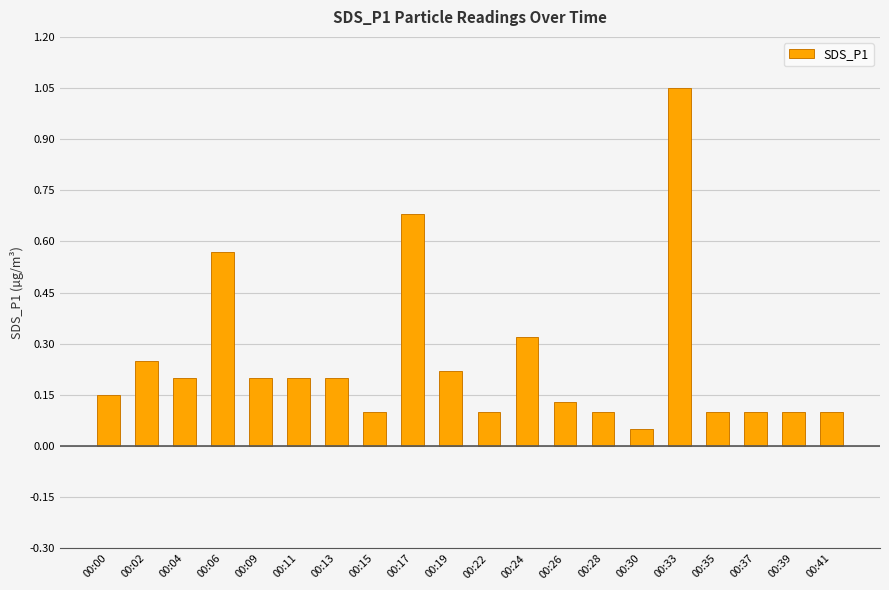

At which label is the value closest to 0?

00:30